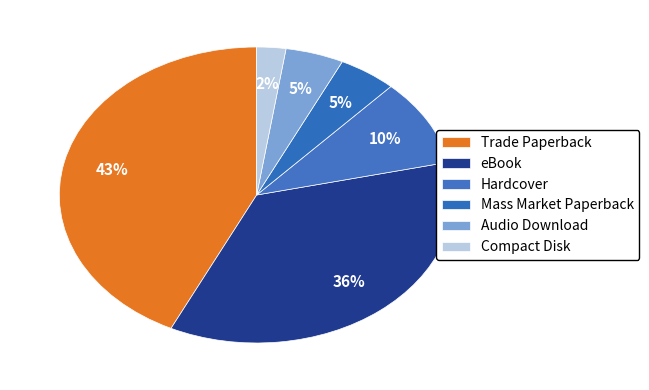

Approximately how many times larger is the value at Compact Disk compared to eBook?

0.1